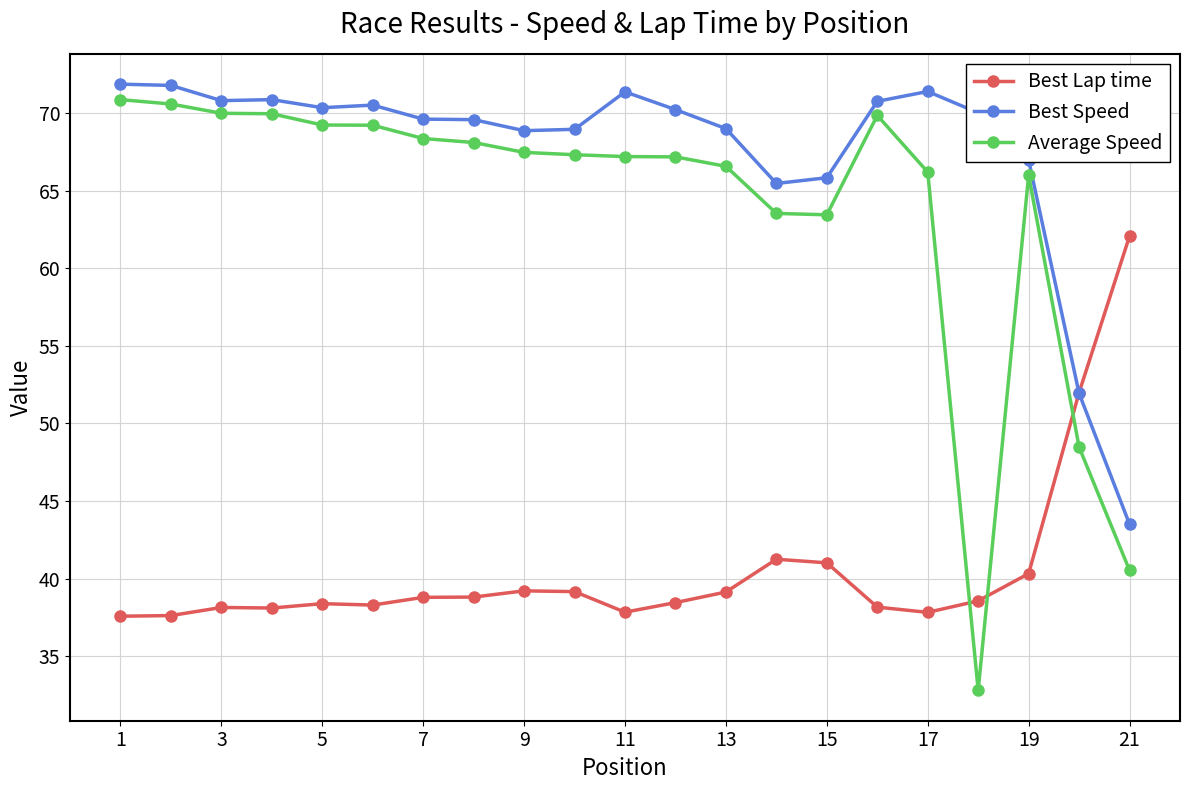

How many distinct data groups are displayed?

3